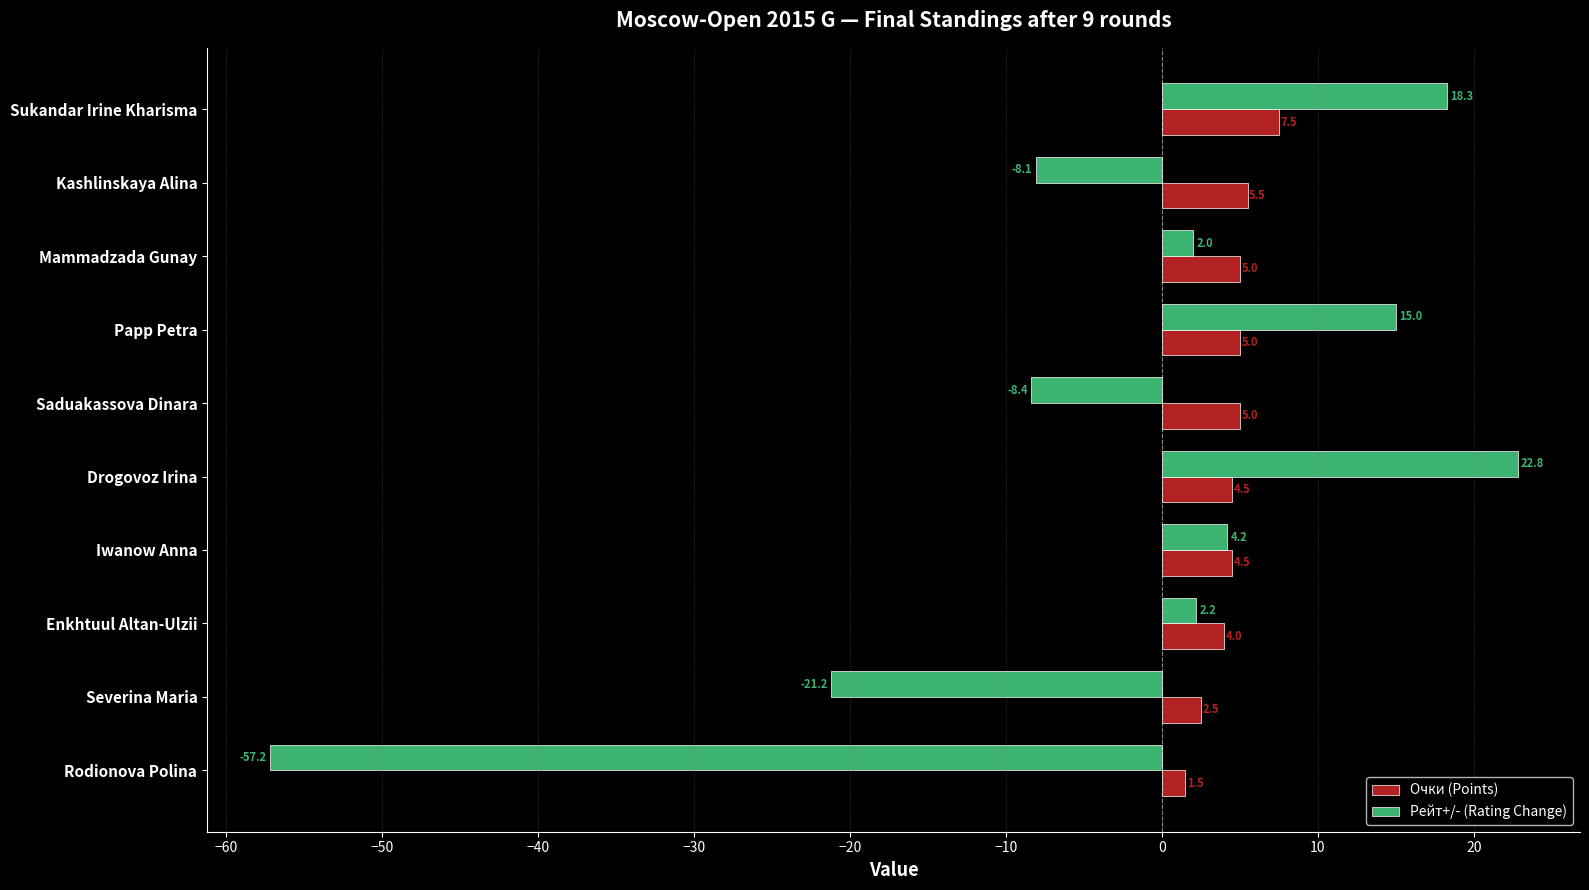

The Рейт+/- (Rating Change) series shows 2.0 at Mammadzada Gunay. True or false?

True